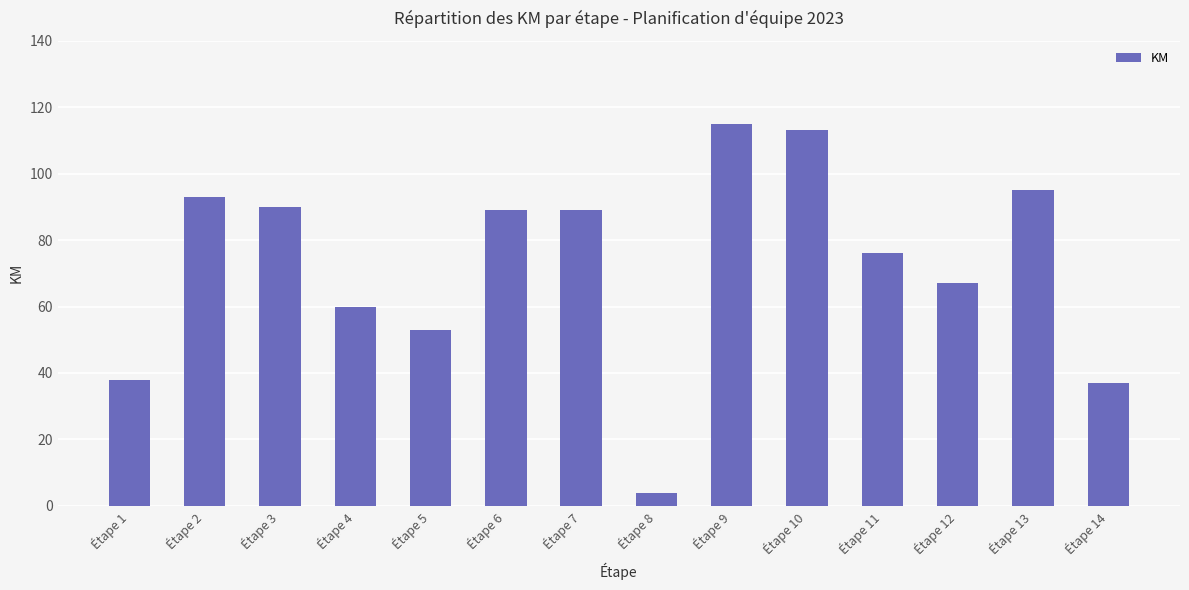

How many categories are shown in the chart?

14